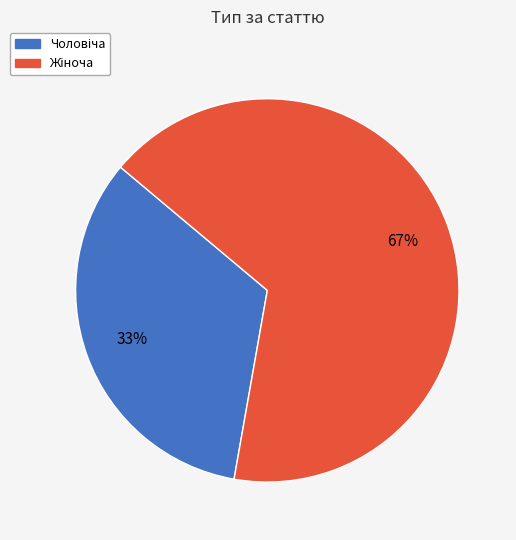

To the nearest percent, what is the average slice percentage?

50%